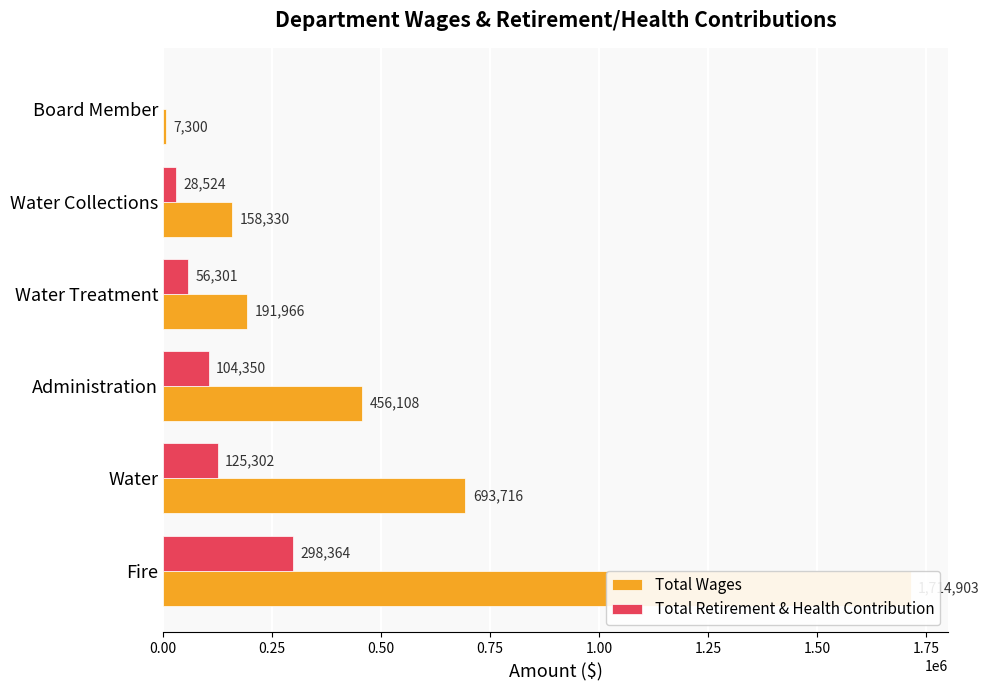

The value of Total Retirement & Health Contribution at Board Member is -206098. True or false?

False